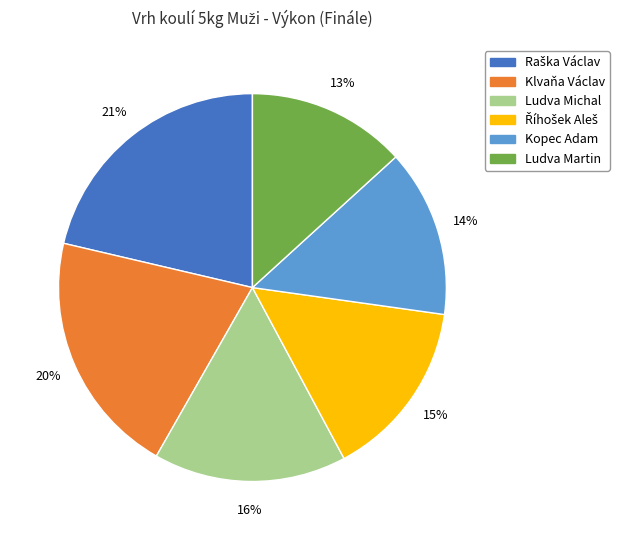

Count the number of slices in the pie.

6